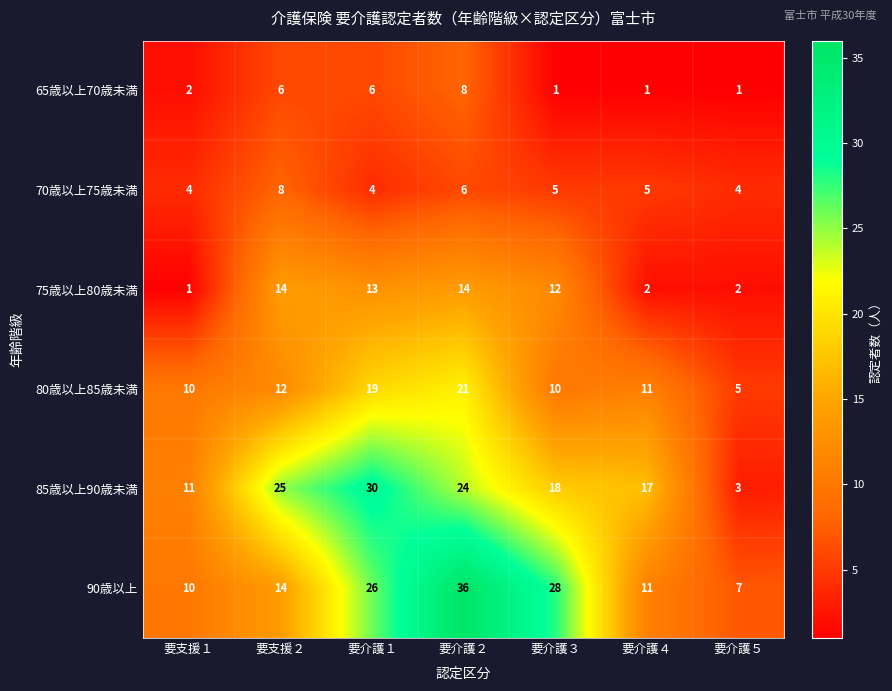

The 85歳以上90歳未満 series shows 6 at 要介護２. True or false?

False